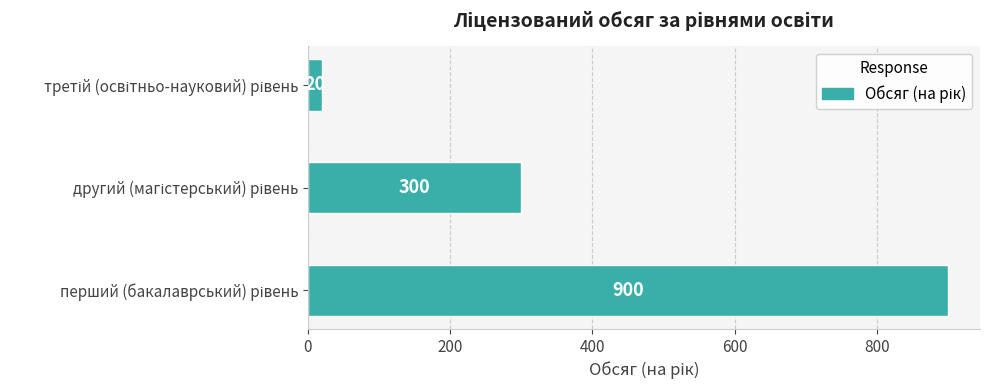

Reading bottom to top, extract all data points from this chart.

900	300	20